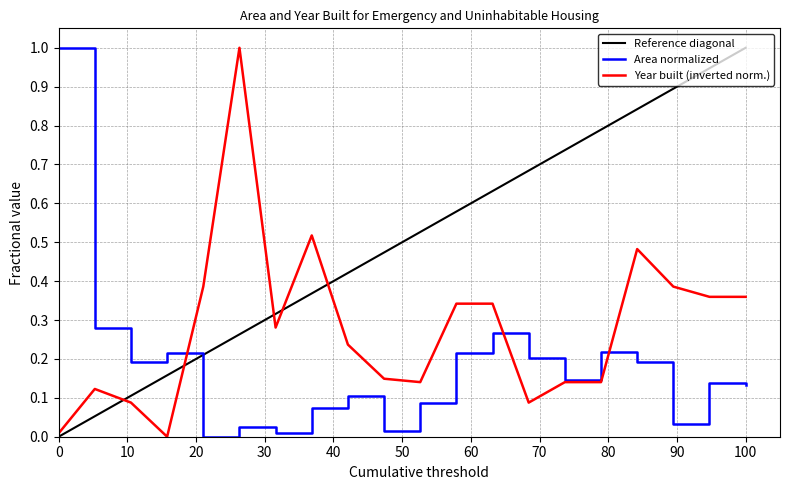

What is the sum of all Area (sq.m.) values?

3.5